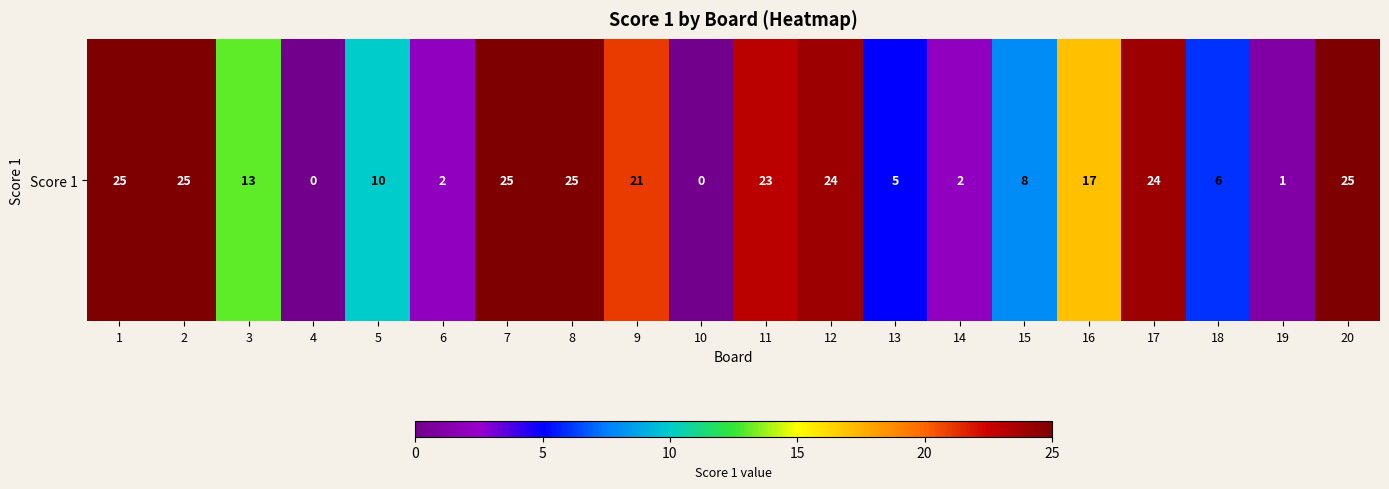

What is the average value?

14